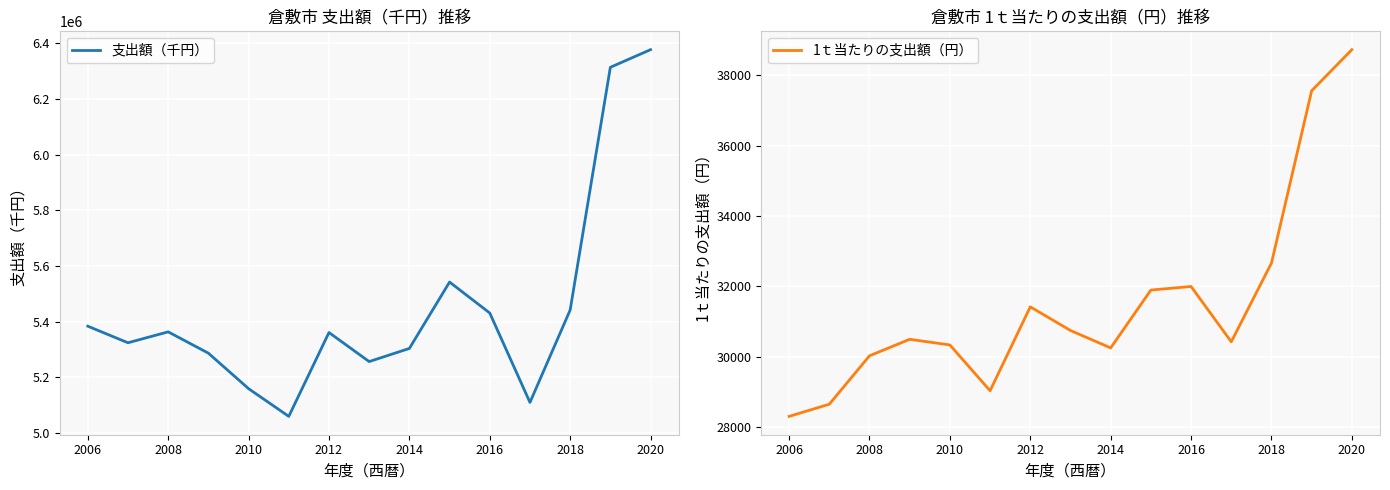

What is the lowest value of the 1ｔ当たりの支出額（円） series?

28300